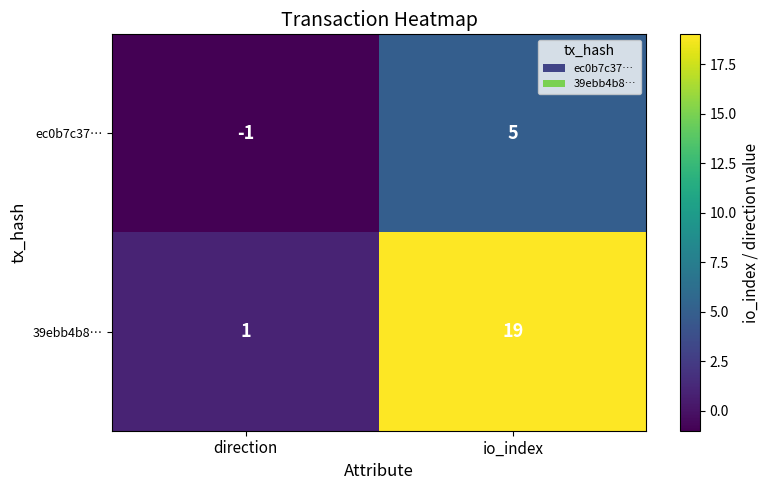

Reading right to left, transcribe all the data shown in this chart.

ec0b7c37…: 5	-1
39ebb4b8…: 19	1